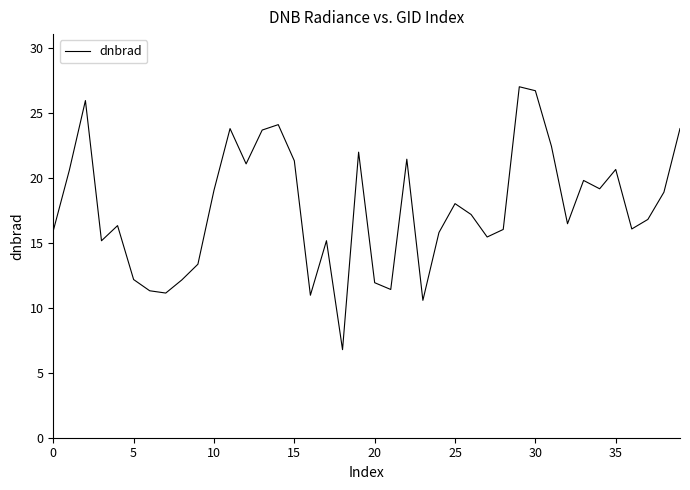

What is the difference between the maximum and minimum values?

20.2